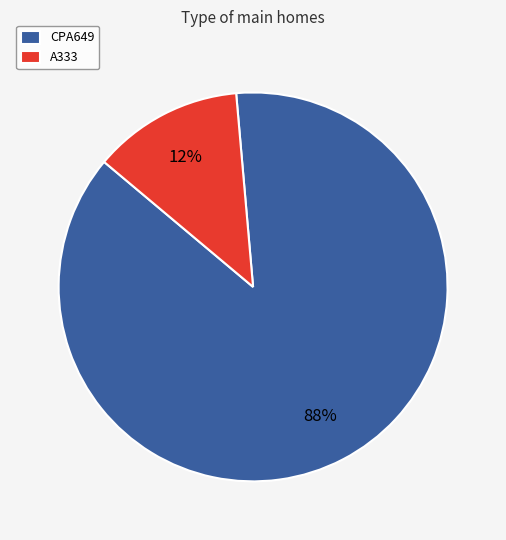

Approximately how many times larger is the value at A333 compared to CPA649?

0.1